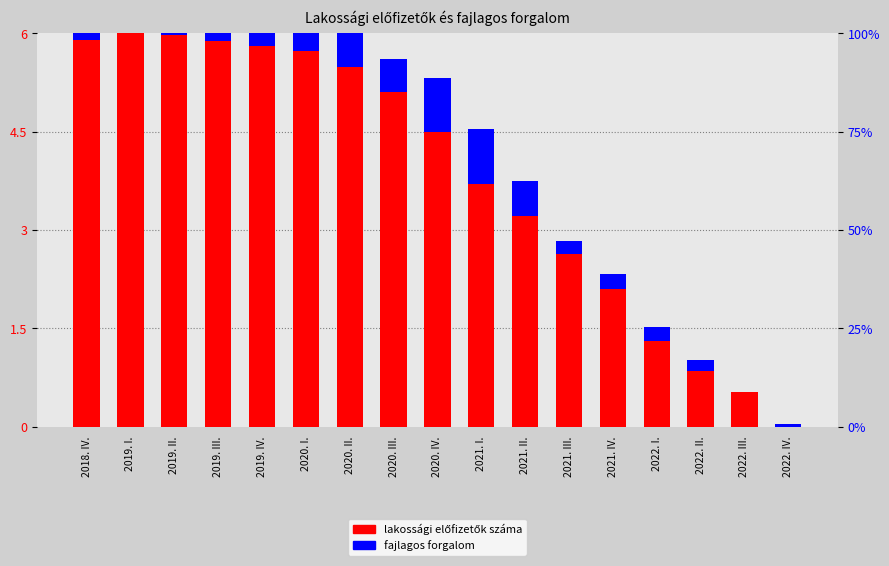

How many values in the fajlagos forgalom series exceed 0?

16